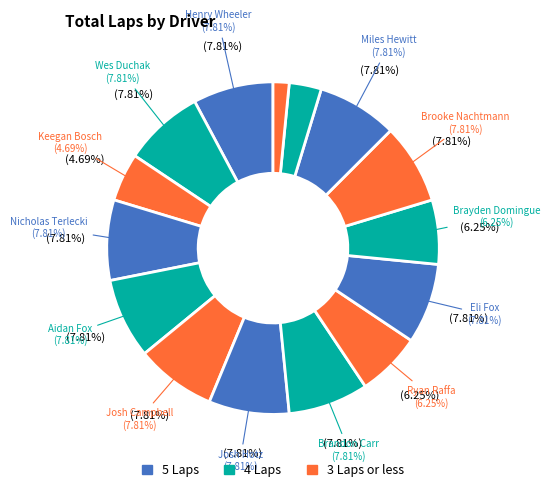

The Josh Campbell slice represents 20% of the pie. True or false?

False